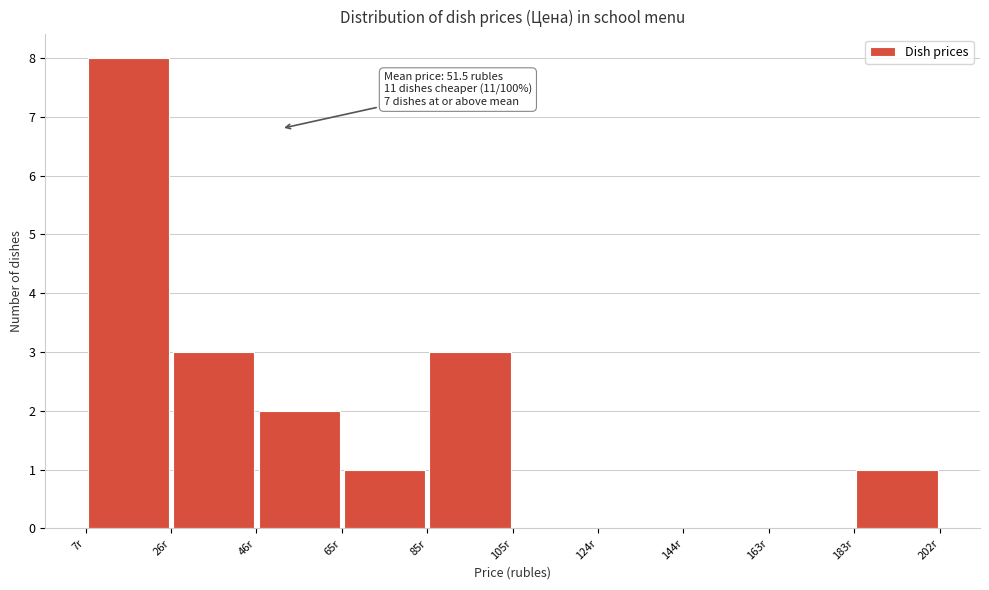

Over which range of the x-axis is the bar tallest?

6 to 26